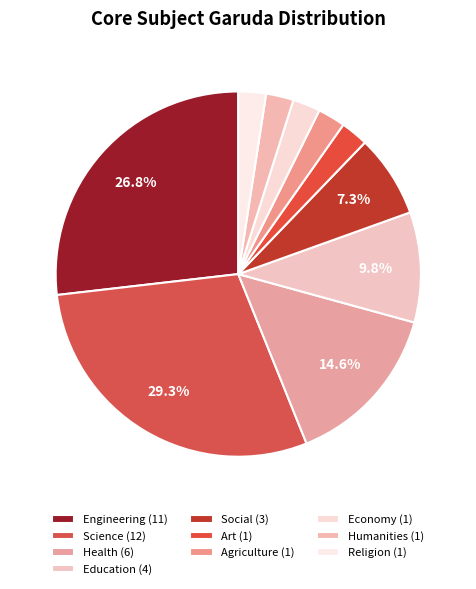

To the nearest percent, what portion does Science represent?

29%